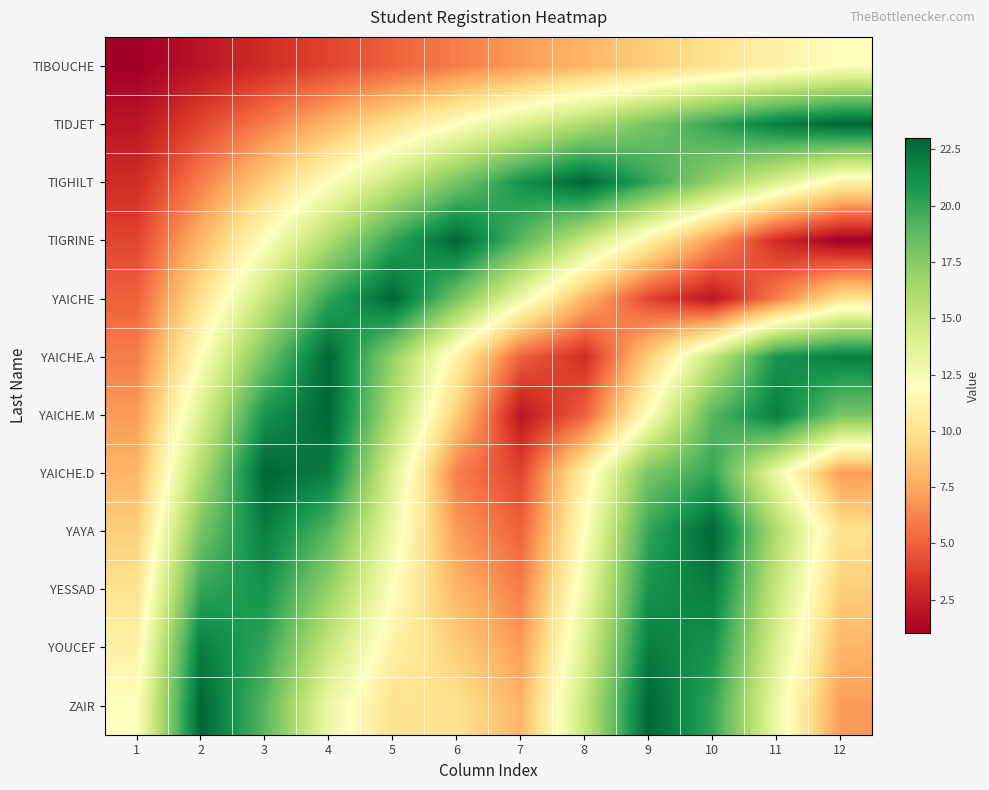

Reading left to right, list all the values displayed in this chart.

TIBOUCHE: 1=1	2=2	3=3	4=4	5=5	6=6	7=7	8=8	9=9	10=10	11=11	12=12
TIDJET: 1=2	2=4	3=6	4=8	5=10	6=12	7=14	8=16	9=18	10=20	11=22	12=23
TIGHILT: 1=3	2=6	3=9	4=12	5=15	6=18	7=21	8=23	9=20	10=17	11=14	12=11
TIGRINE: 1=4	2=8	3=12	4=16	5=20	6=23	7=19	8=15	9=11	10=7	11=3	12=1
YAICHE: 1=5	2=10	3=15	4=20	5=23	6=18	7=13	8=8	9=4	10=2	11=6	12=10
YAICHE.A: 1=6	2=12	3=18	4=23	5=17	6=11	7=5	8=3	9=9	10=15	11=21	12=22
YAICHE.M: 1=7	2=14	3=21	4=23	5=16	6=9	7=2	8=5	9=12	10=19	11=22	12=18
YAICHE.D: 1=8	2=16	3=23	4=22	5=14	6=6	7=4	8=11	9=18	10=20	11=13	12=7
YAYA: 1=9	2=18	3=22	4=19	5=13	6=7	7=5	8=12	9=20	10=23	11=16	12=10
YESSAD: 1=10	2=20	3=21	4=17	5=12	6=8	7=6	8=13	9=21	10=22	11=15	12=9
YOUCEF: 1=11	2=22	3=20	4=15	5=11	6=9	7=7	8=14	9=22	10=21	11=14	12=8
ZAIR: 1=12	2=23	3=19	4=13	5=10	6=10	7=8	8=15	9=23	10=20	11=13	12=7